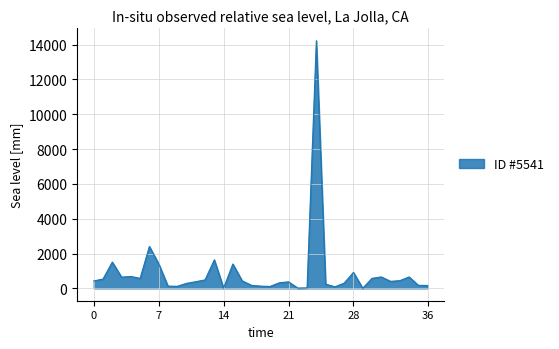

What is the greatest value displayed?

14220